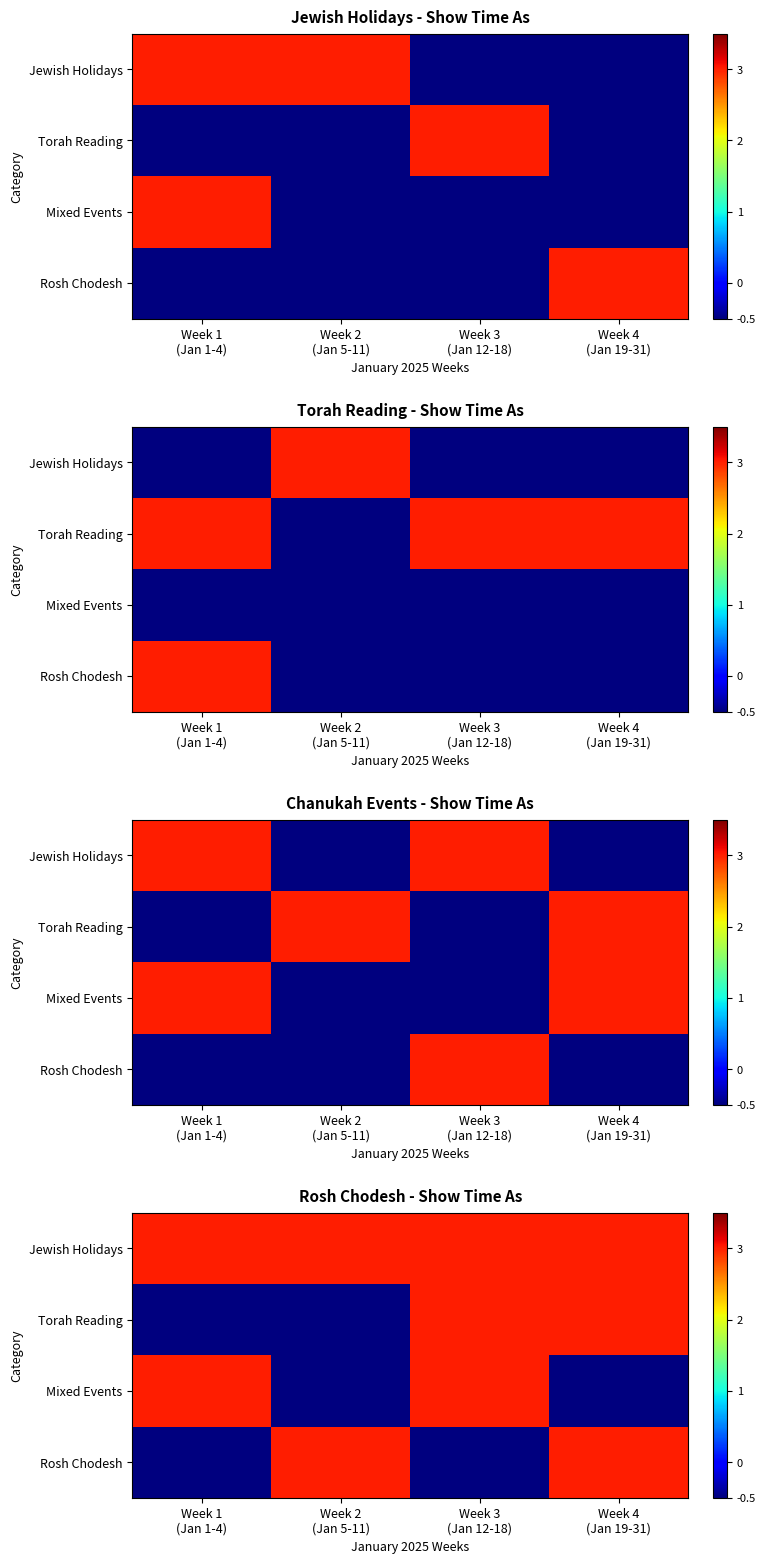

Between Week 1
(Jan 1-4) and Week 4
(Jan 19-31), which is larger?

Week 1
(Jan 1-4)